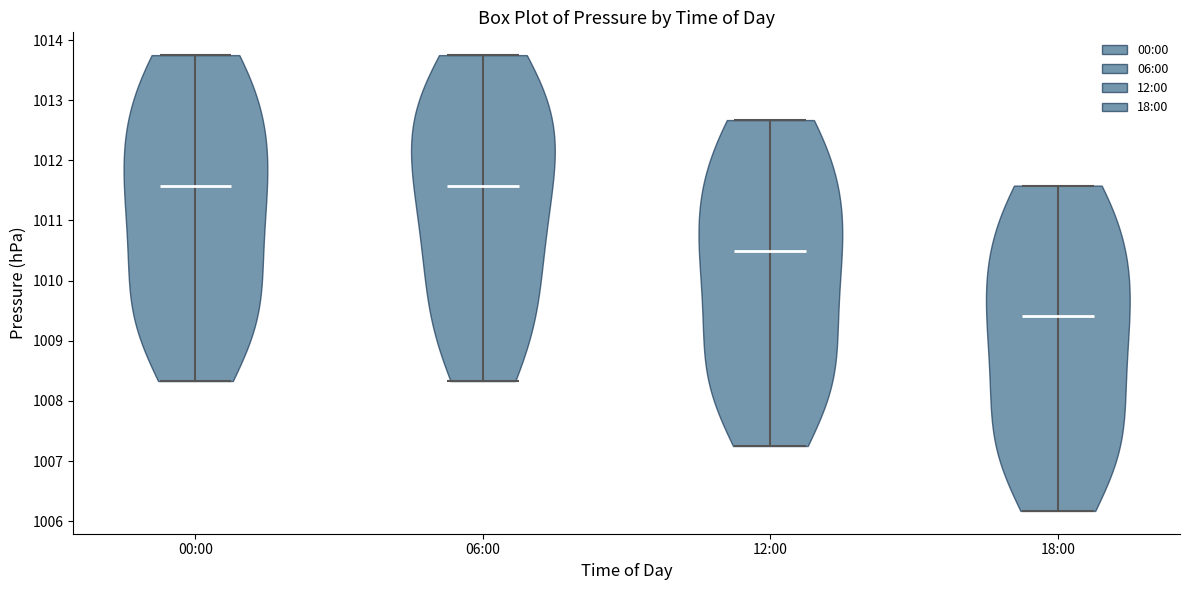

What is the highest point the violin for 12:00 reaches on the y-axis? The values are not printed on the chart, so give them approximately, as read against the axis.

1012.7